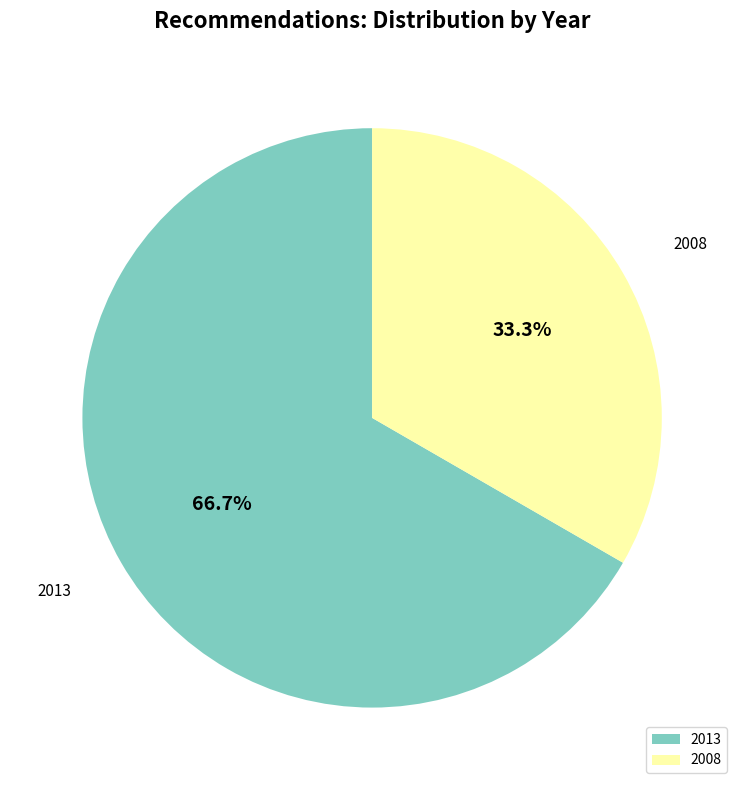

How many slices are in this pie chart?

2